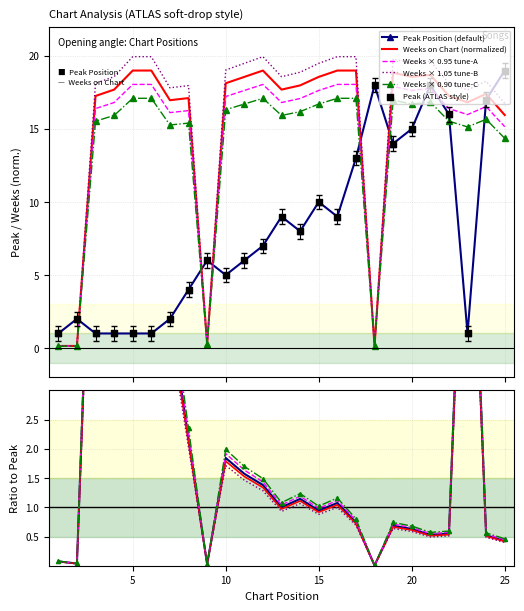

How many intersections are there between Peak Position (default) and Weeks on Chart (normalized)?

6